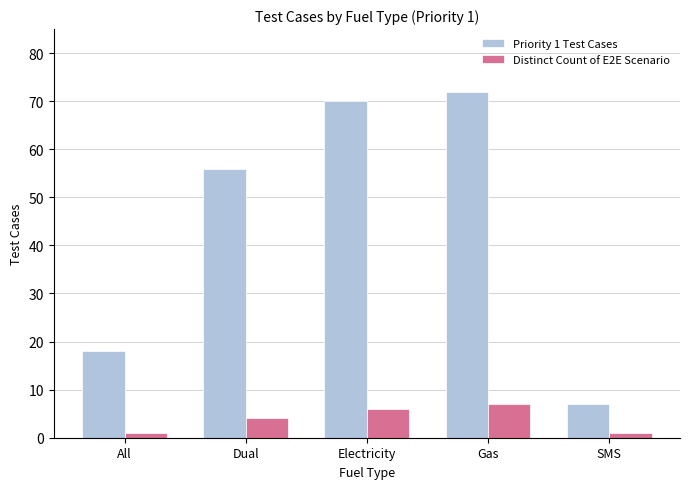

Does the chart contain any negative values?

No